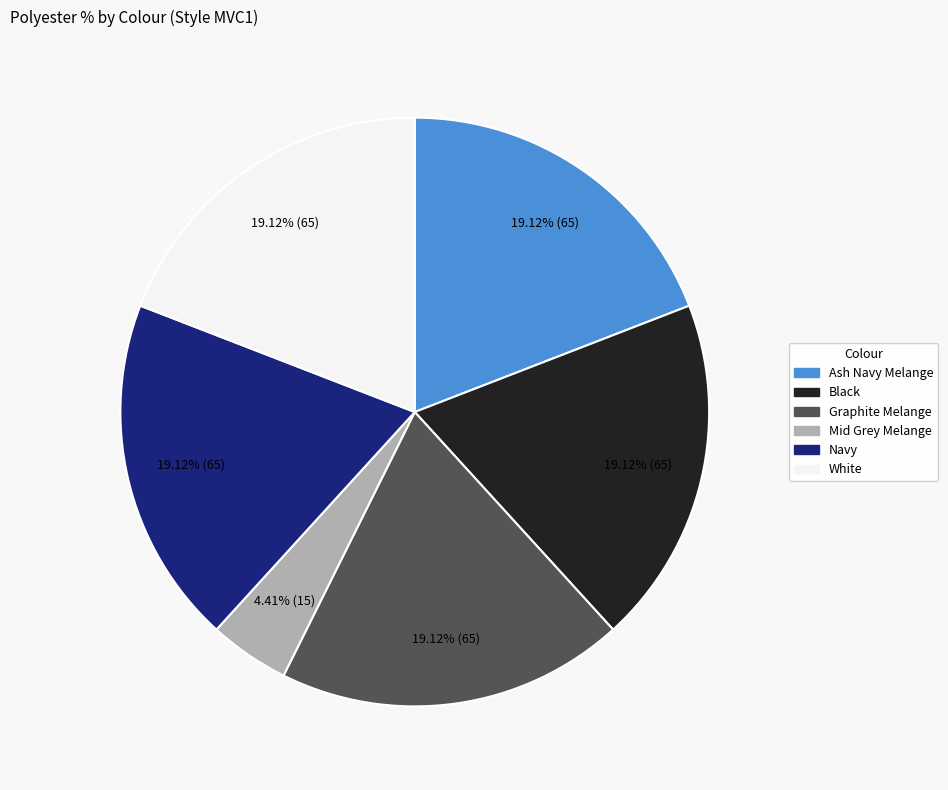

What percentage do White and Graphite Melange together represent?

38.2%